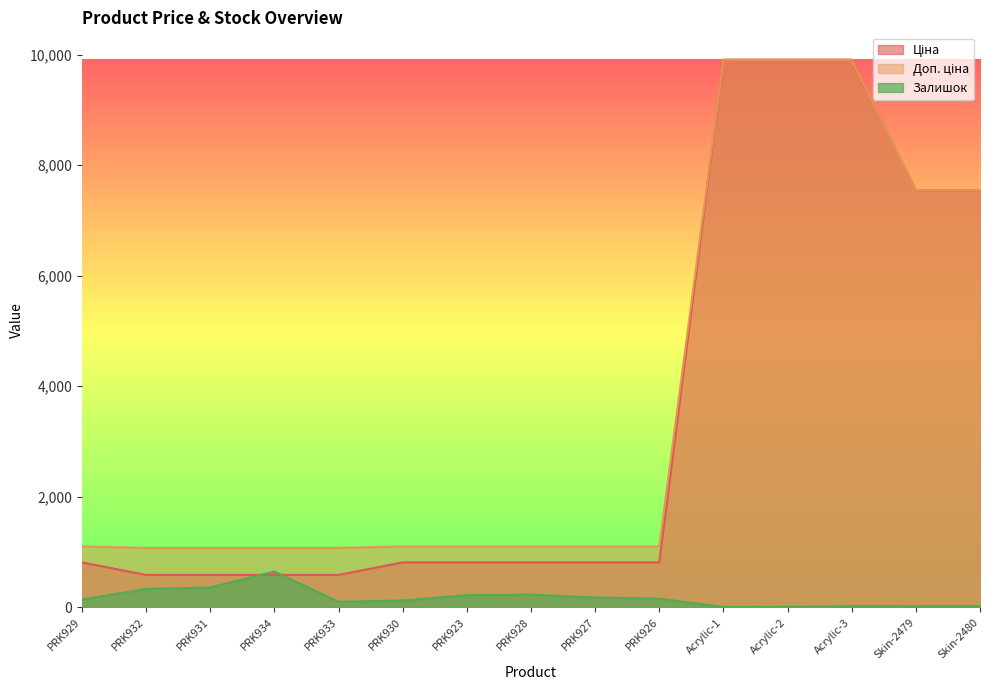

Between PRK930 and Skin-2479, which is larger?

Skin-2479